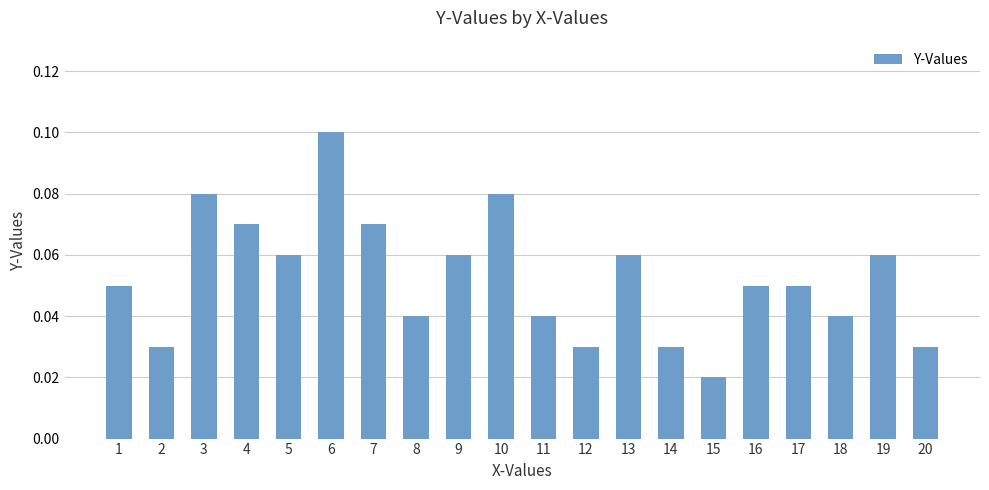

True or false: the data shows 0.1 at 18.

False